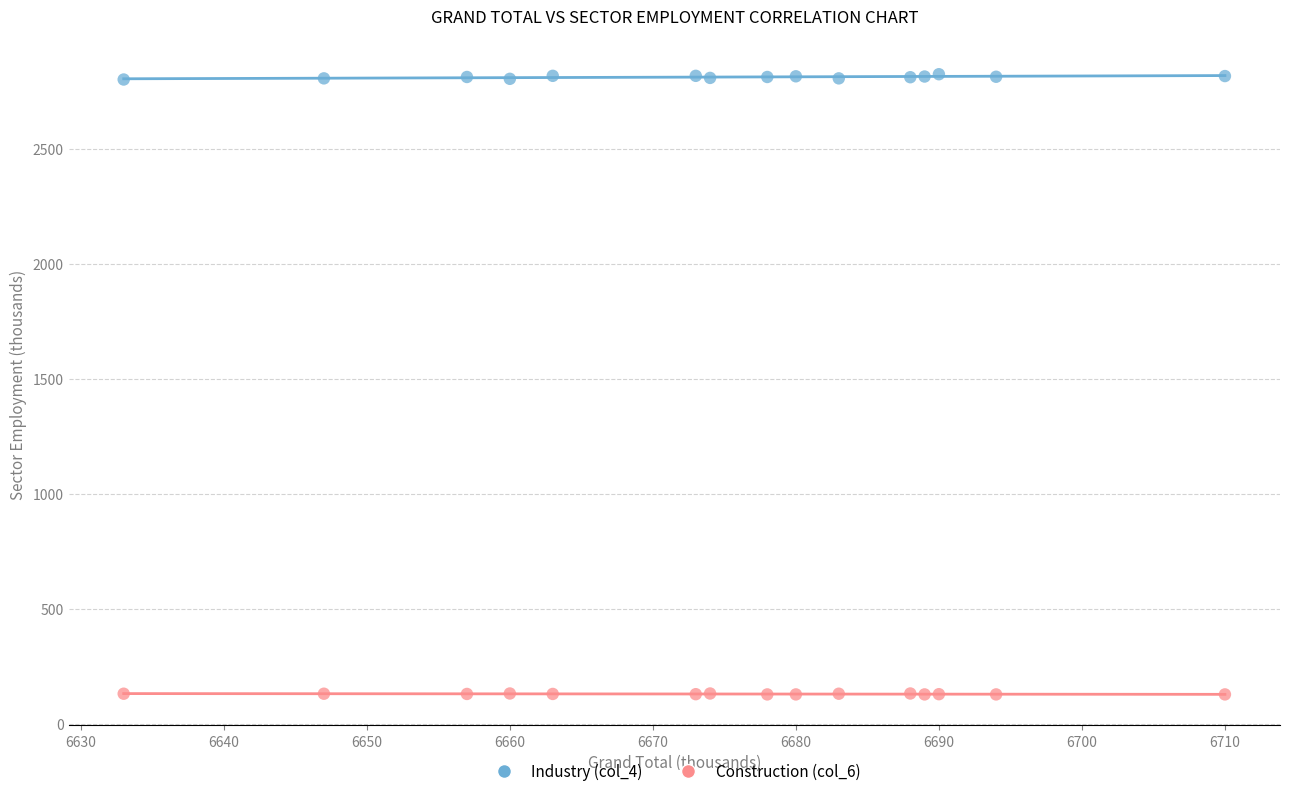

Which series contains the lowest Y value?

Construction (col_6)